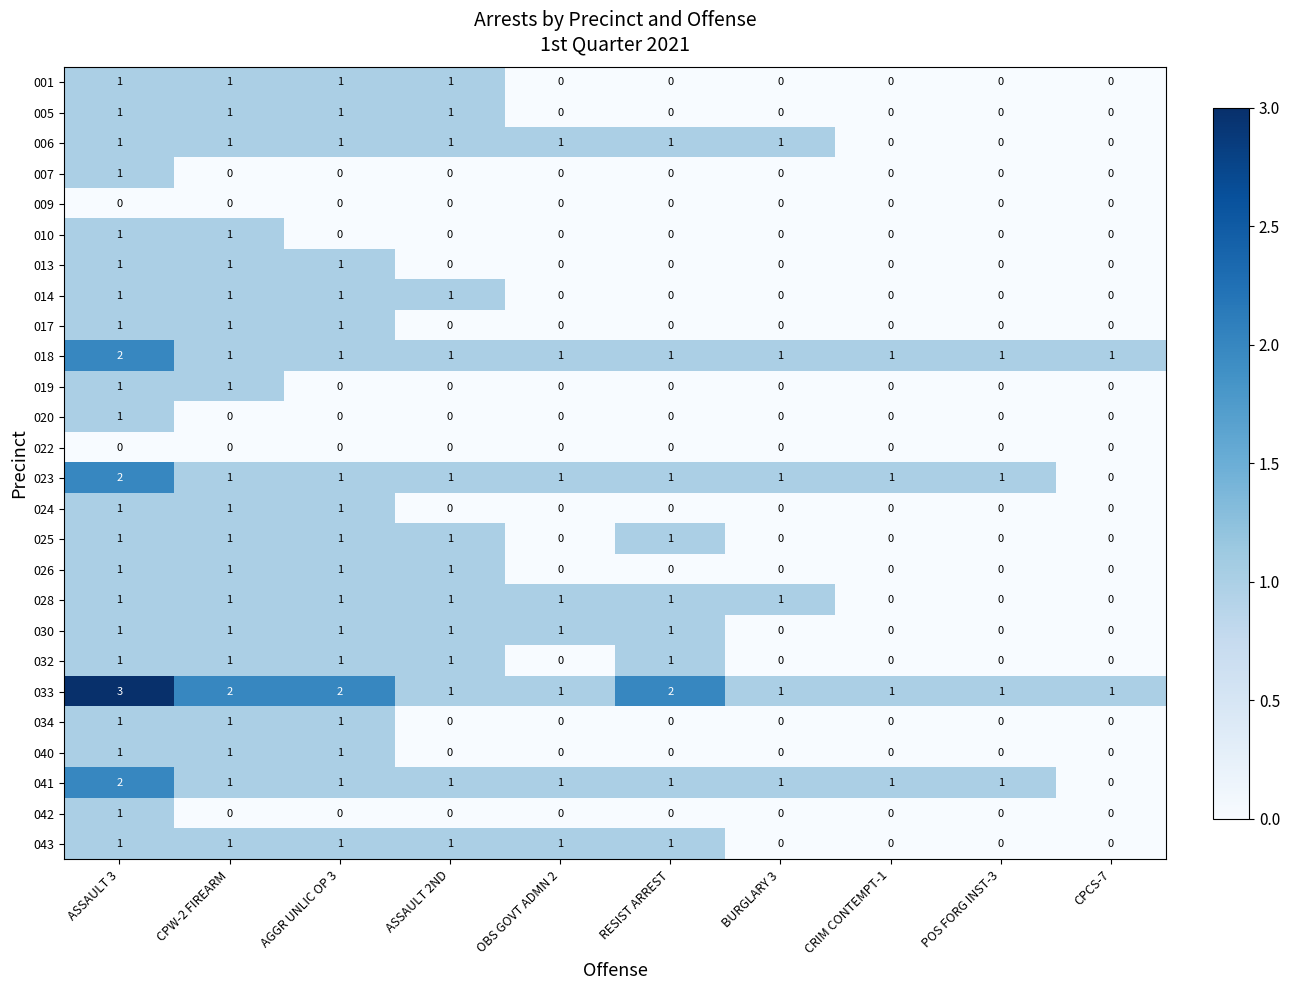

The value of 001 at AGGR UNLIC OP 3 is 1. True or false?

True